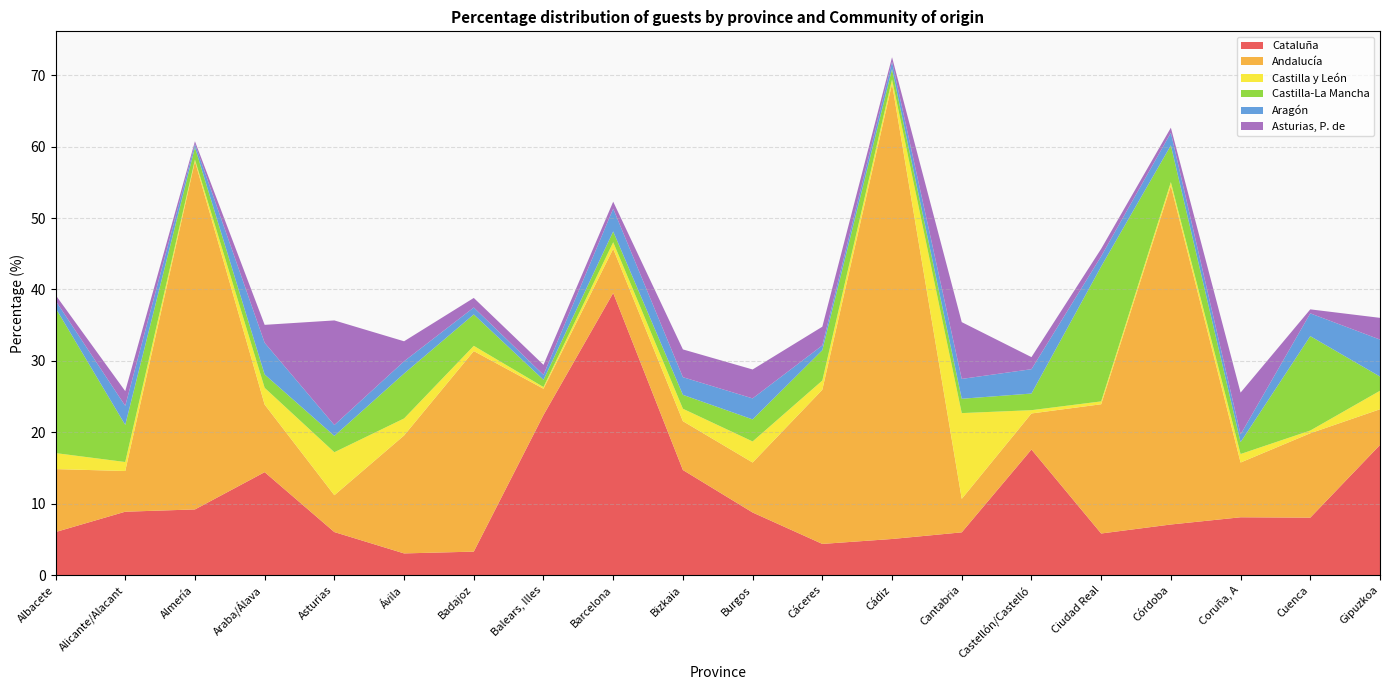

Reading left to right, list all the values displayed in this chart.

Cataluña: 6.0	8.9	9.2	14.4	6.0	3.0	3.3	22.4	39.5	14.7	8.8	4.4	5.0	6.0	17.6	5.8	7.1	8.1	8.0	18.2
Andalucía: 8.8	5.7	48.8	9.5	5.2	16.5	28.1	3.7	6.2	6.8	7.0	21.6	63.8	4.7	5.0	18.1	47.4	7.7	11.8	5.0
Castilla y León: 2.2	1.3	0.2	2.4	6.0	2.4	0.7	0.2	0.9	1.7	3.0	1.3	0.6	12.0	0.5	0.4	0.5	1.2	0.4	2.6
Castilla-La Mancha: 20.3	5.2	1.7	1.9	2.3	6.3	4.4	1.0	1.5	1.9	3.1	4.2	1.5	2.0	2.3	18.9	5.2	1.7	13.2	2.0
Aragón: 1.0	2.7	0.5	4.4	1.5	1.7	1.0	0.7	3.2	2.5	2.9	0.7	1.0	2.8	3.4	1.4	1.8	1.1	3.2	5.2
Asturias, P. de: 0.8	2.1	0.4	2.5	14.7	2.8	1.3	1.4	1.0	3.9	4.0	2.6	0.6	8.0	1.7	1.1	0.7	5.8	0.6	3.0